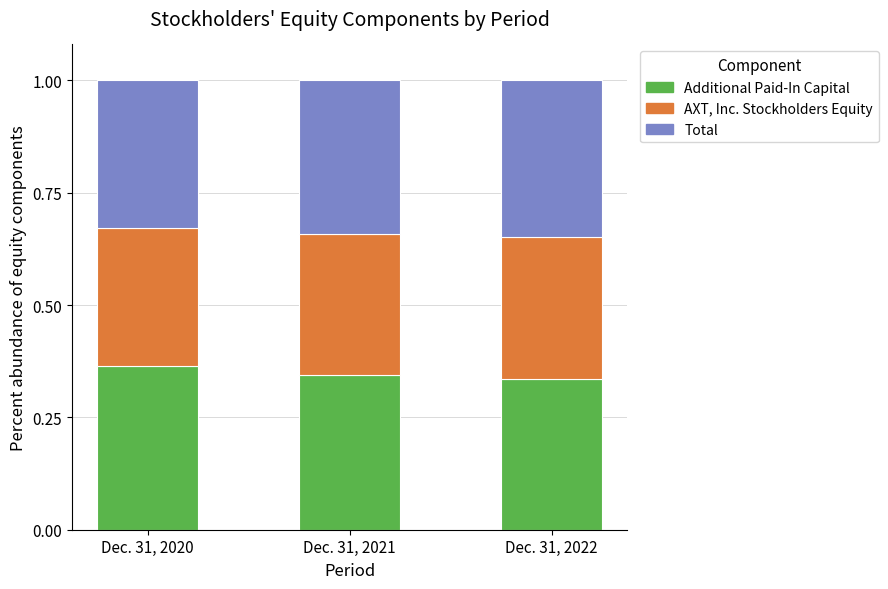

How many bars are there in total?

3